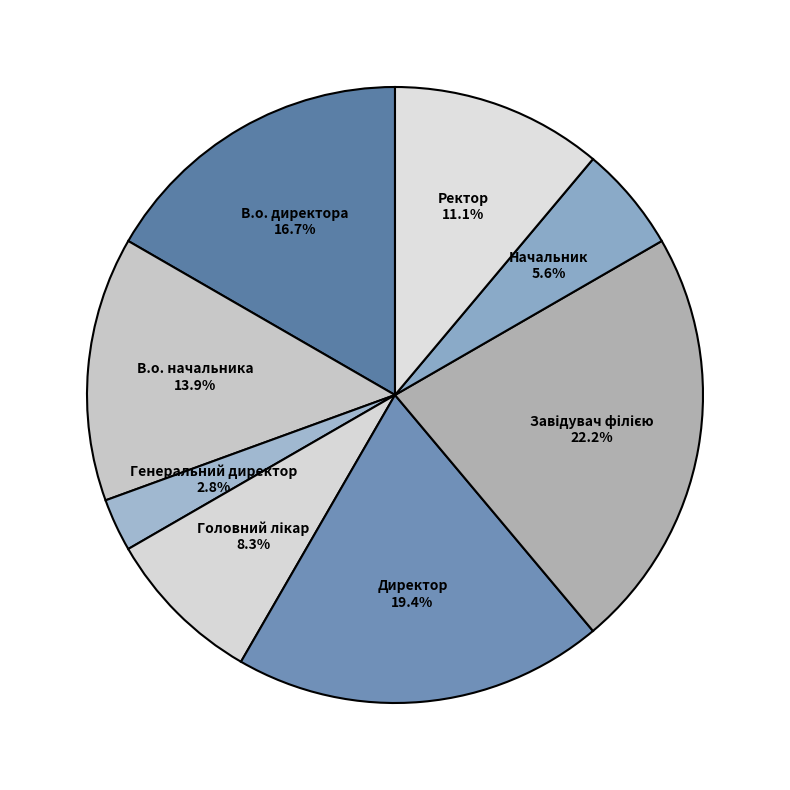

What is the smallest slice in the pie chart?

Генеральний директор